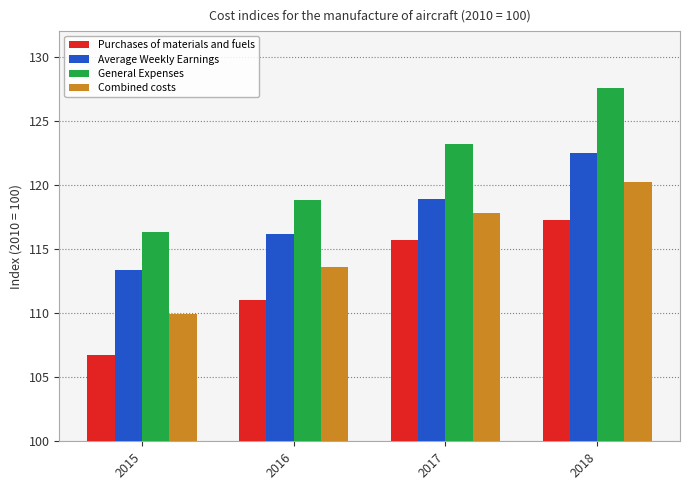

What is the maximum value for Purchases of materials and fuels?

117.3